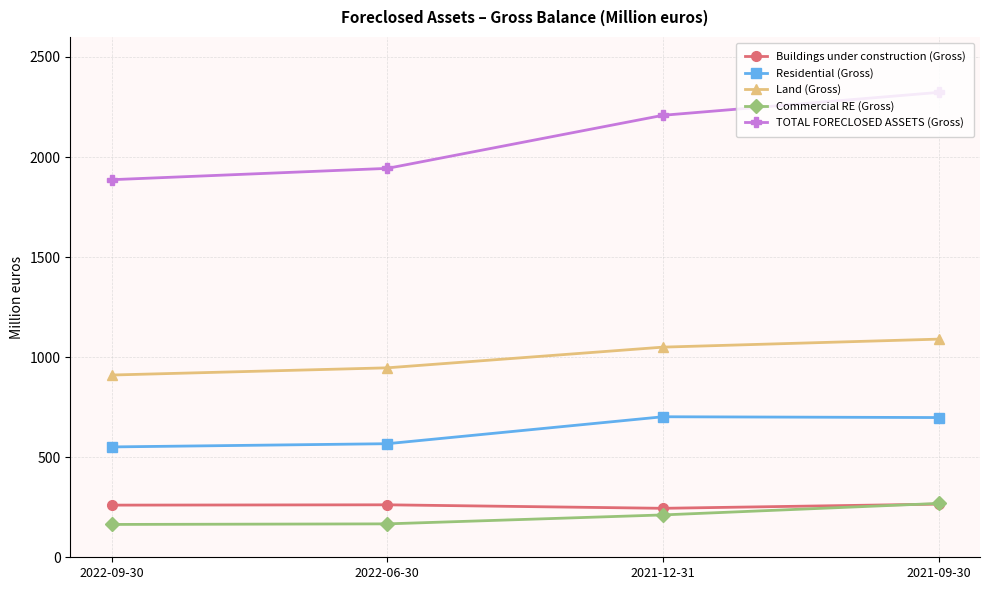

Which series has the largest range (max minus min)?

TOTAL FORECLOSED ASSETS (Gross)